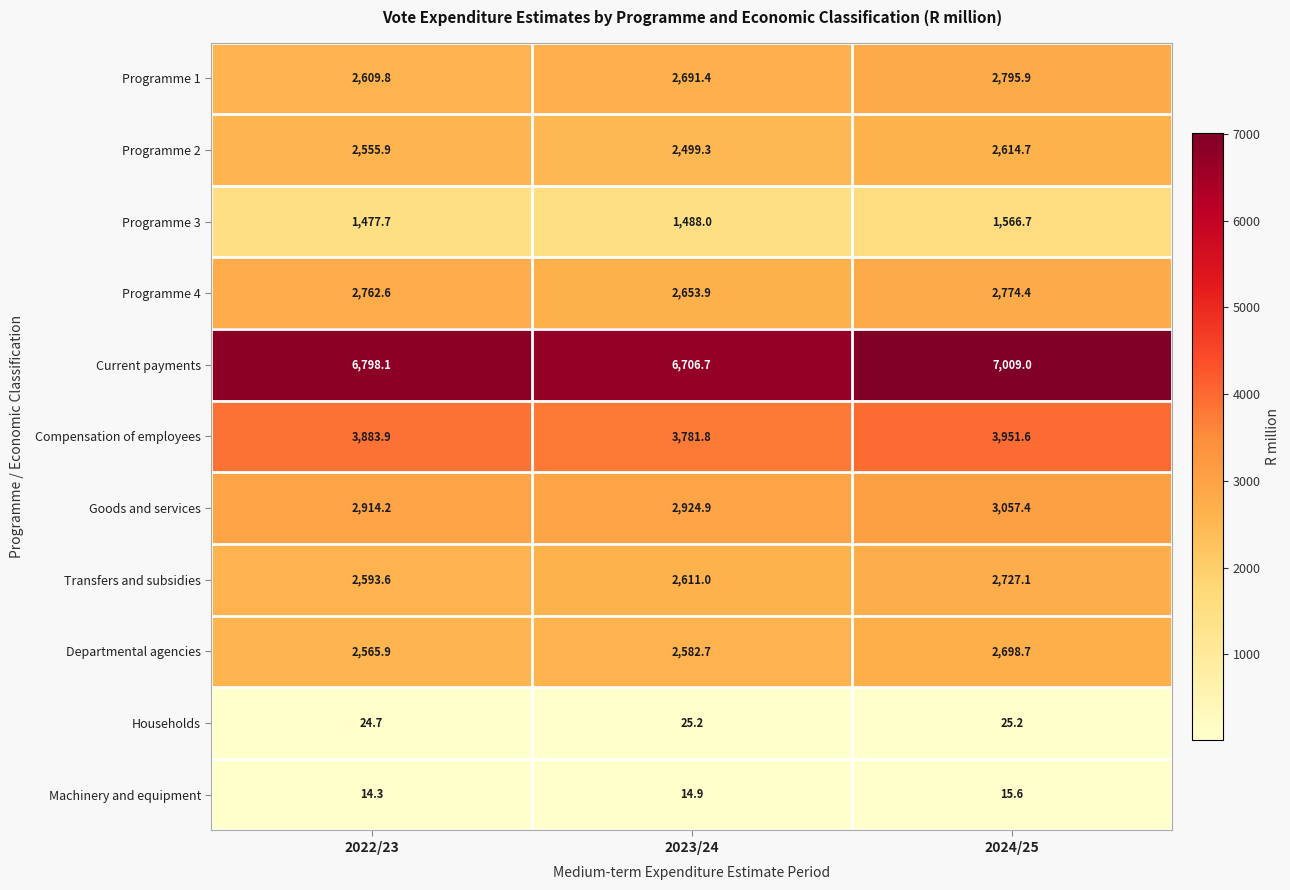

At 2022/23, list the series in order from largest to smallest.

Current payments, Compensation of employees, Goods and services, Programme 4, Programme 1, Transfers and subsidies, Departmental agencies, Programme 2, Programme 3, Households, Machinery and equipment